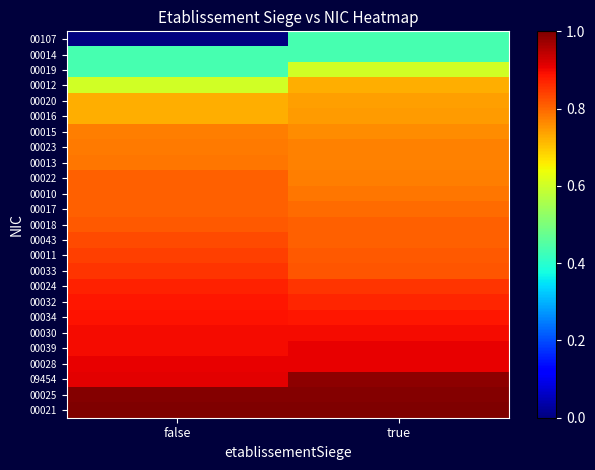

Count the number of data series in this chart.

25